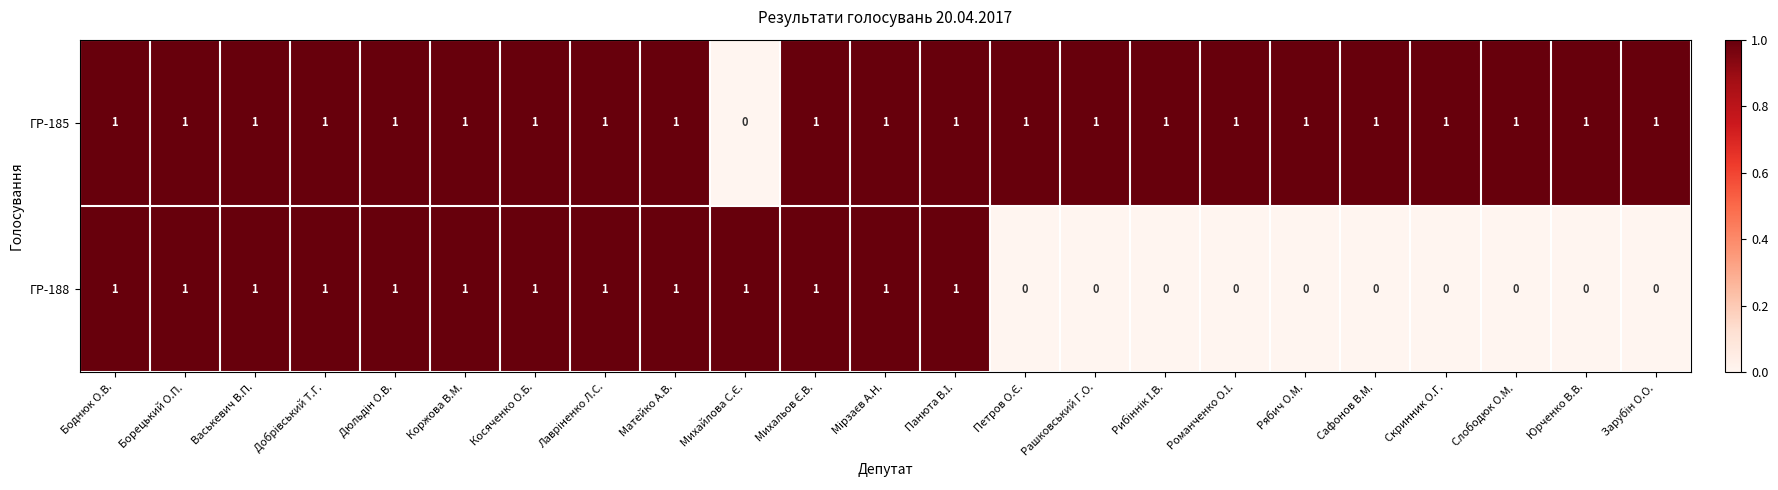

At how many categories does at least one series exceed 0?

23